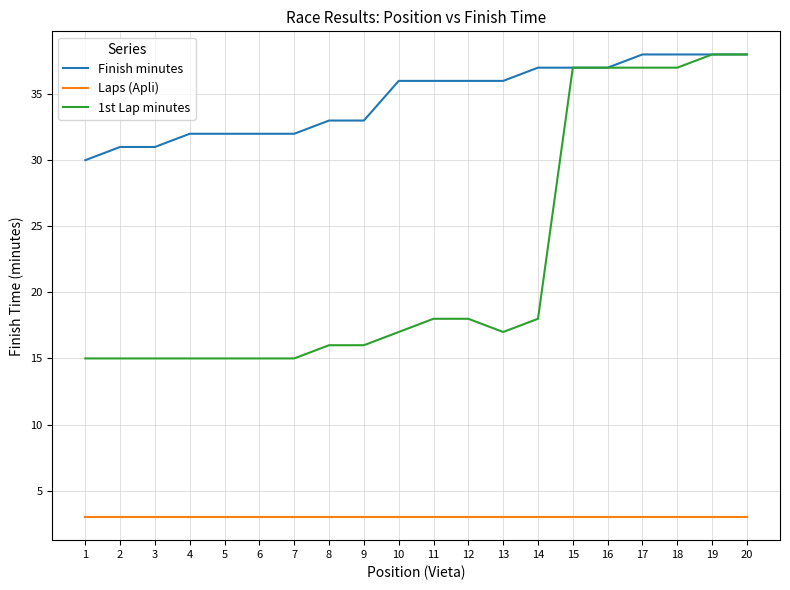

The value of Finish minutes at 16 is 23. True or false?

False